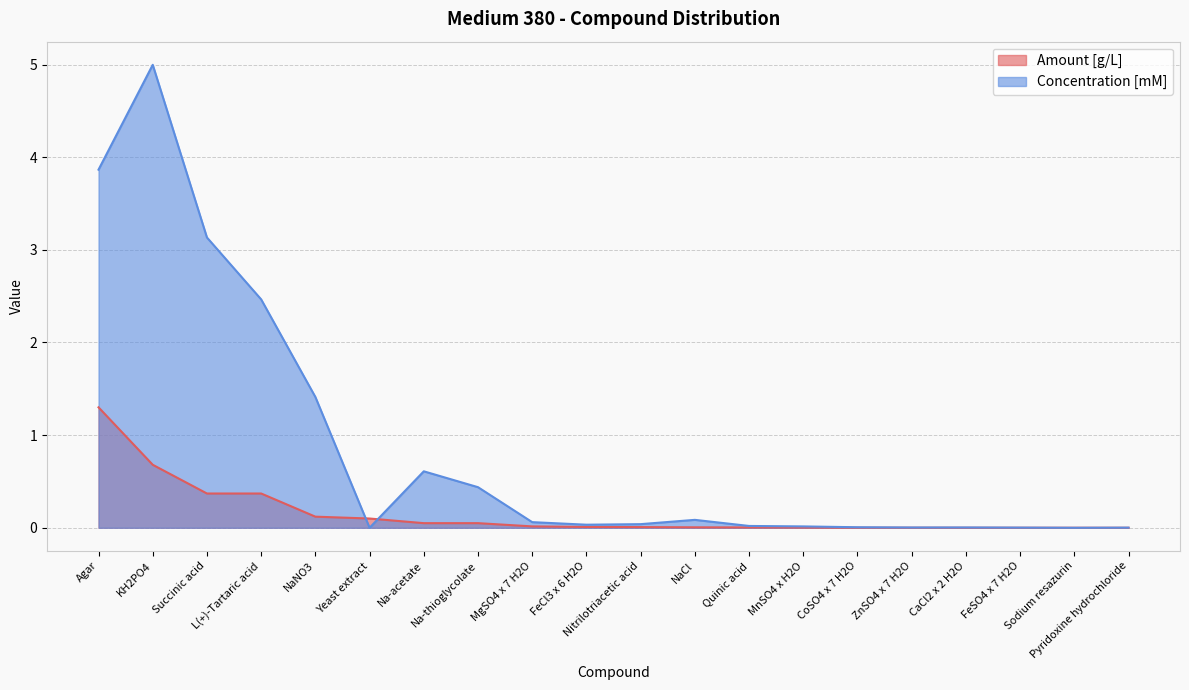

What is the difference between the maximum and minimum values in the Concentration [mM] series?

5.0